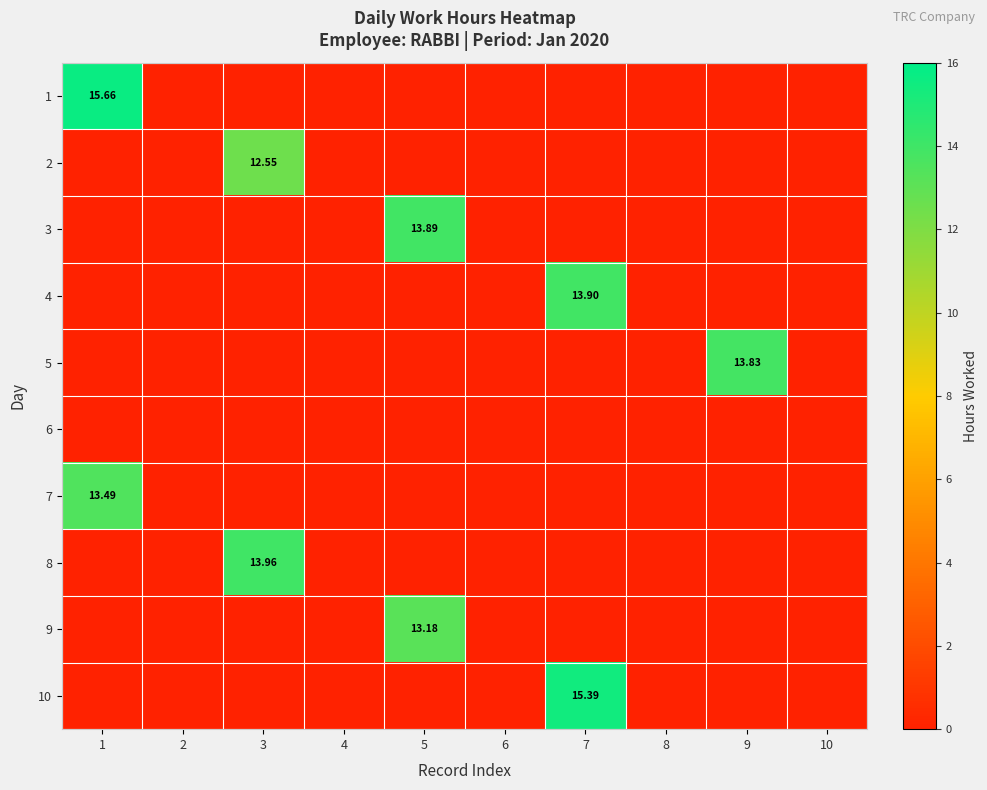

The value of 10 at 10 is 0.0. True or false?

True